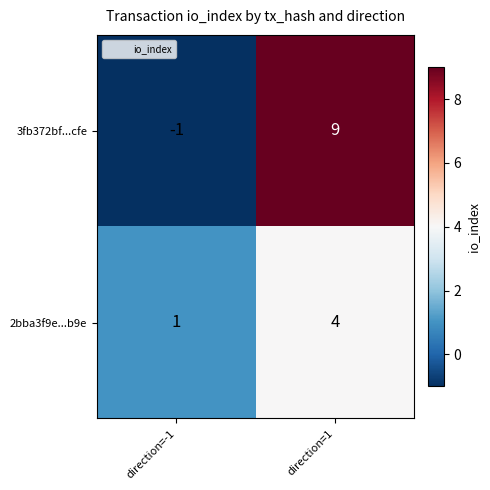

Reading left to right, what are all the values shown in this chart?

3fb372bf...cfe: direction=-1=-1	direction=1=9
2bba3f9e...b9e: direction=-1=1	direction=1=4